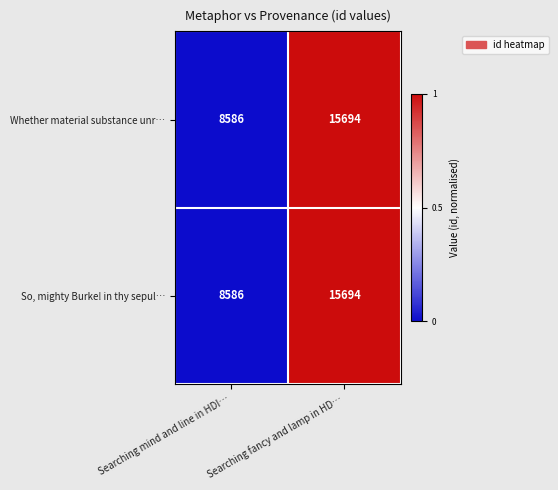

The So, mighty Burke! in thy sepul… series shows 5044 at Searching fancy and lamp in HD…. True or false?

False